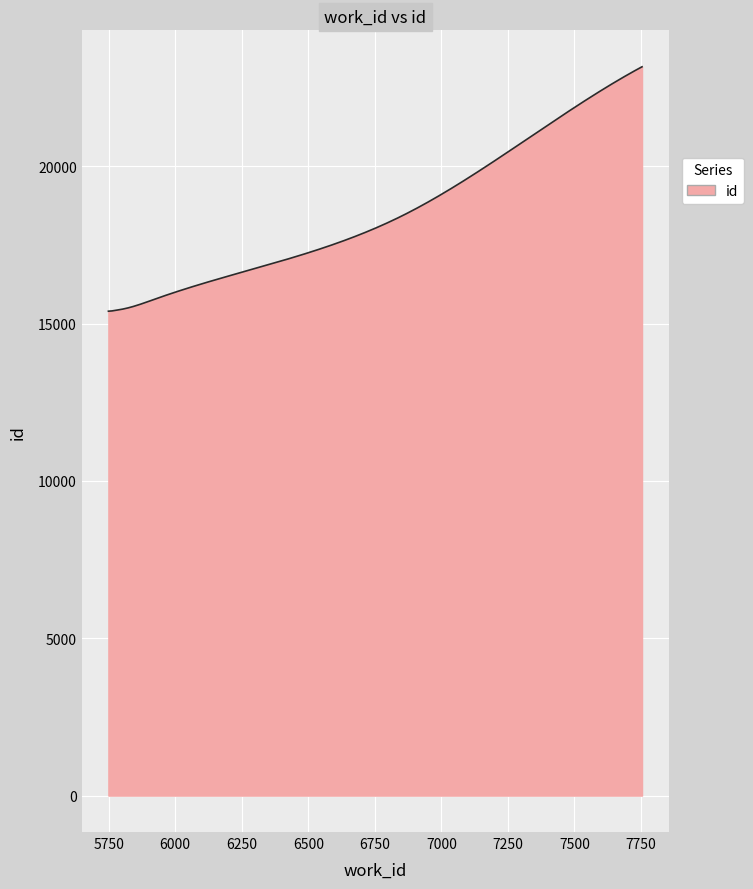

What is the minimum value shown in the chart?

15393.0